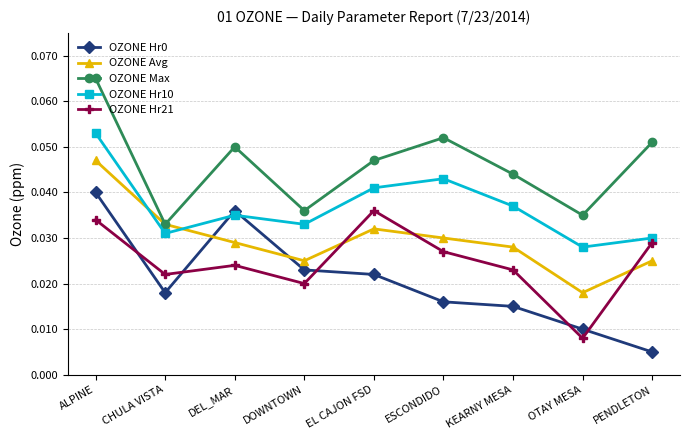

At how many categories does at least one series exceed 0?

9